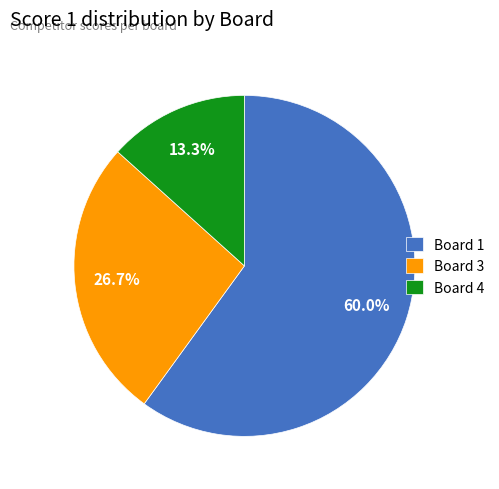

What is the ratio of the value at Board 3 to the value at Board 1?

0.4